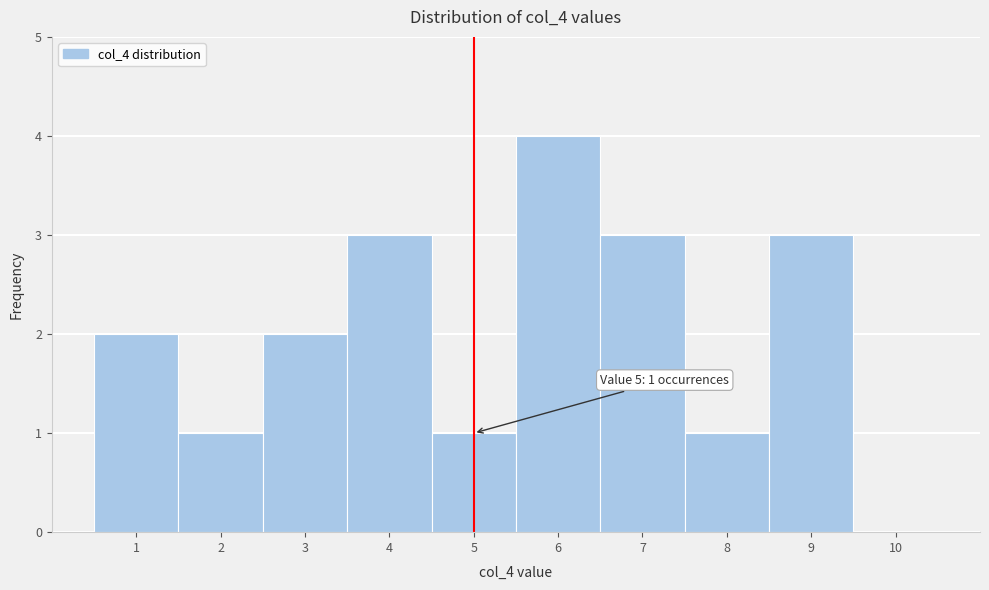

Which range on the x-axis has the tallest bar?

5.5 to 6.5